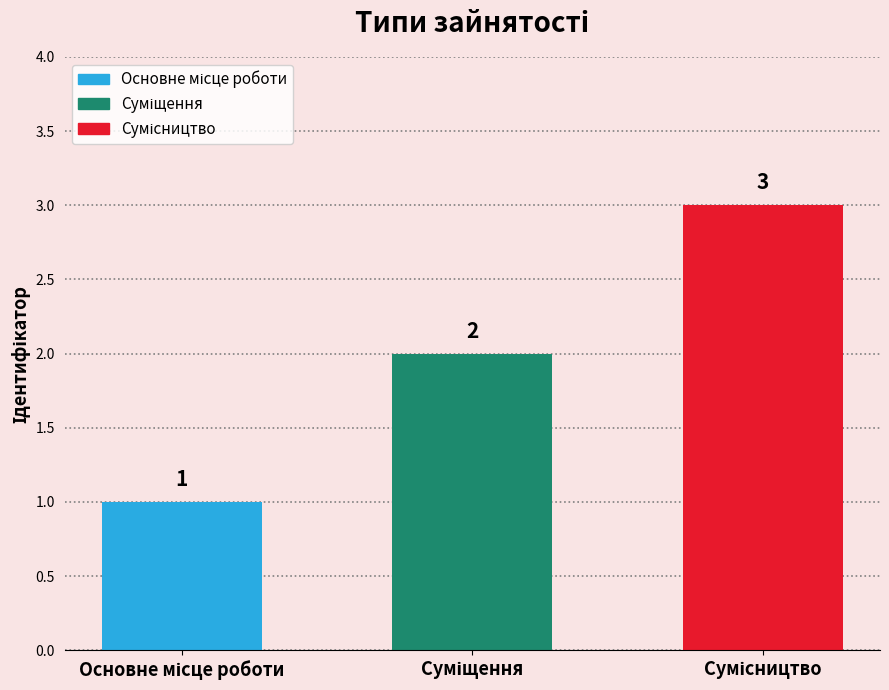

Is it true that the value at Суміщення is 2?

True